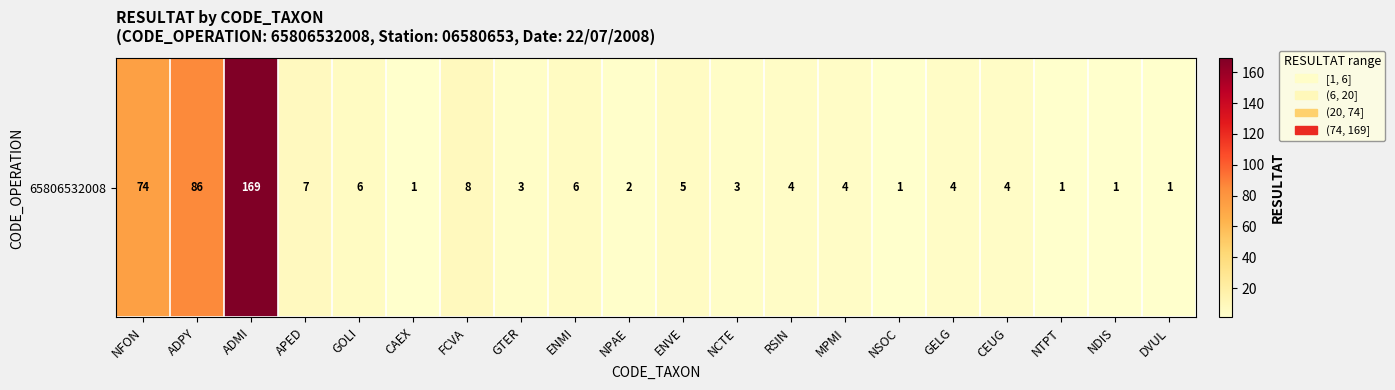

What is the average value?

20